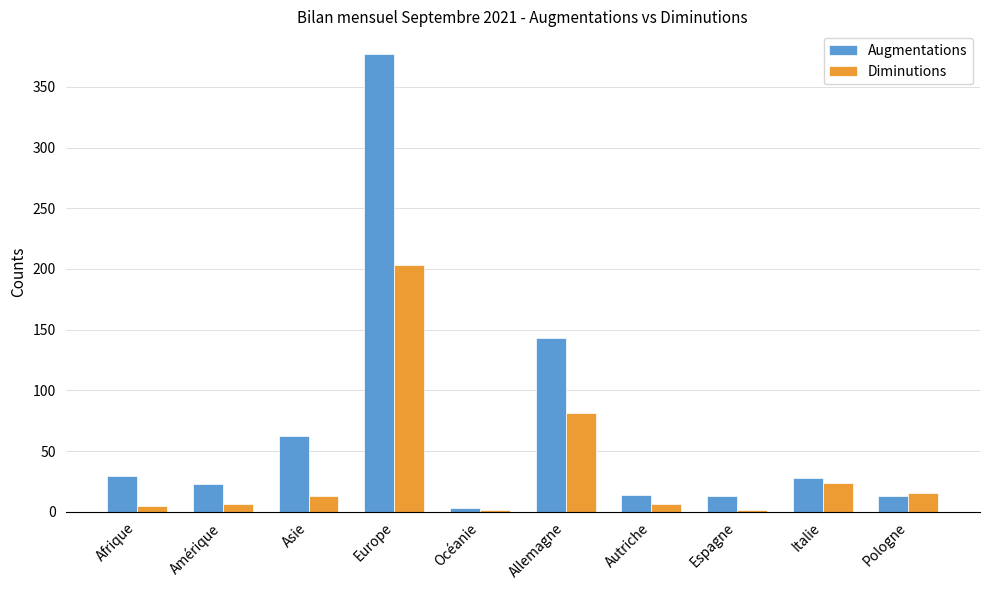

Which series has the widest spread of values?

Augmentations